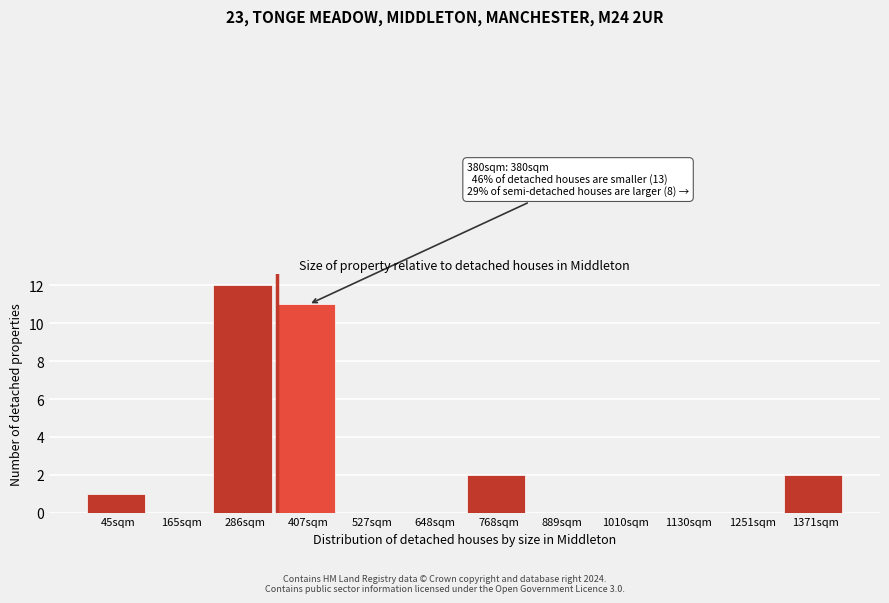

Over which range of the x-axis is the bar tallest?

220 to 340